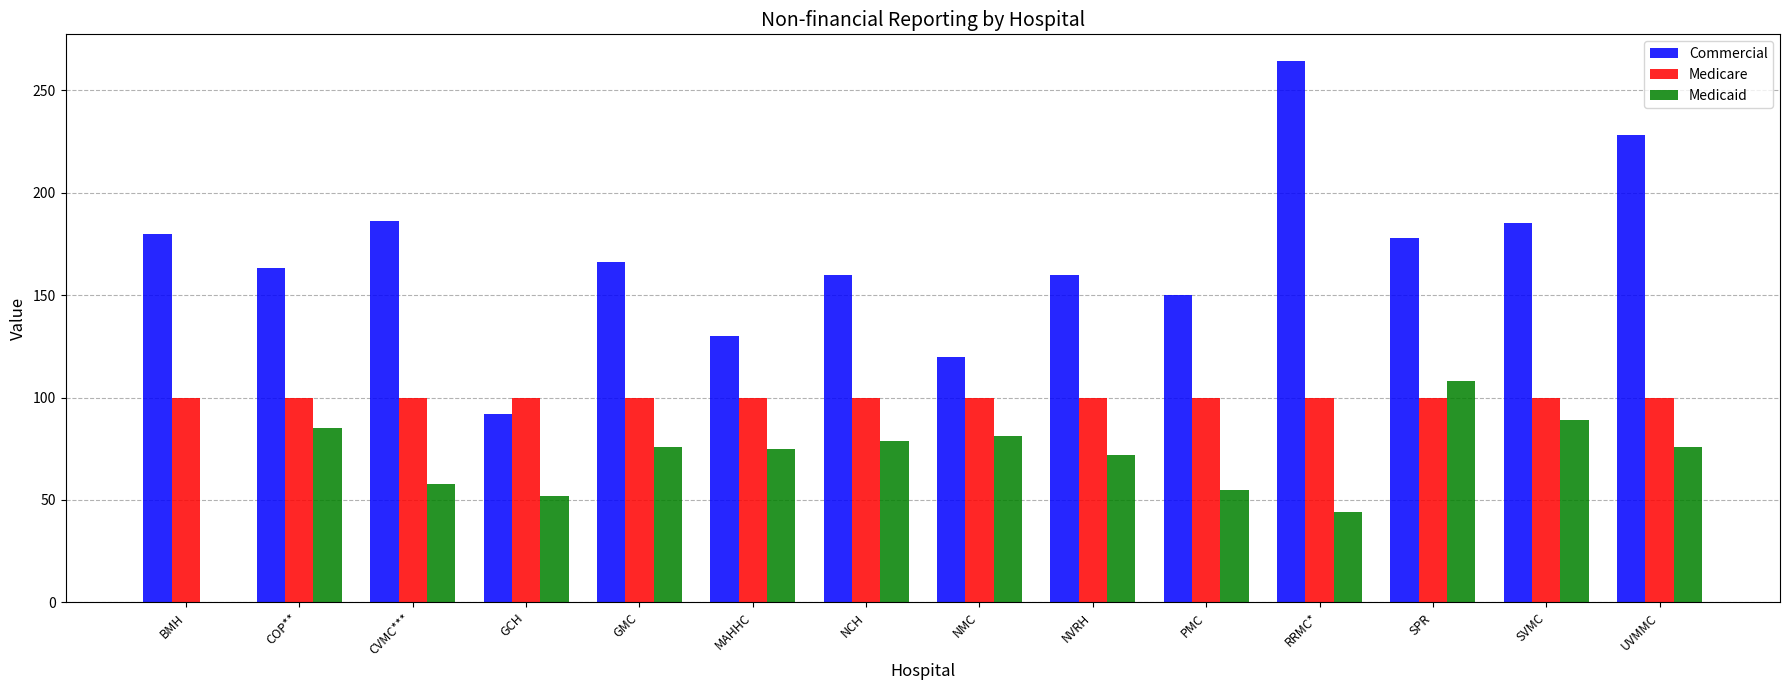

What is the sum of the Commercial values at GCH and SVMC?

277